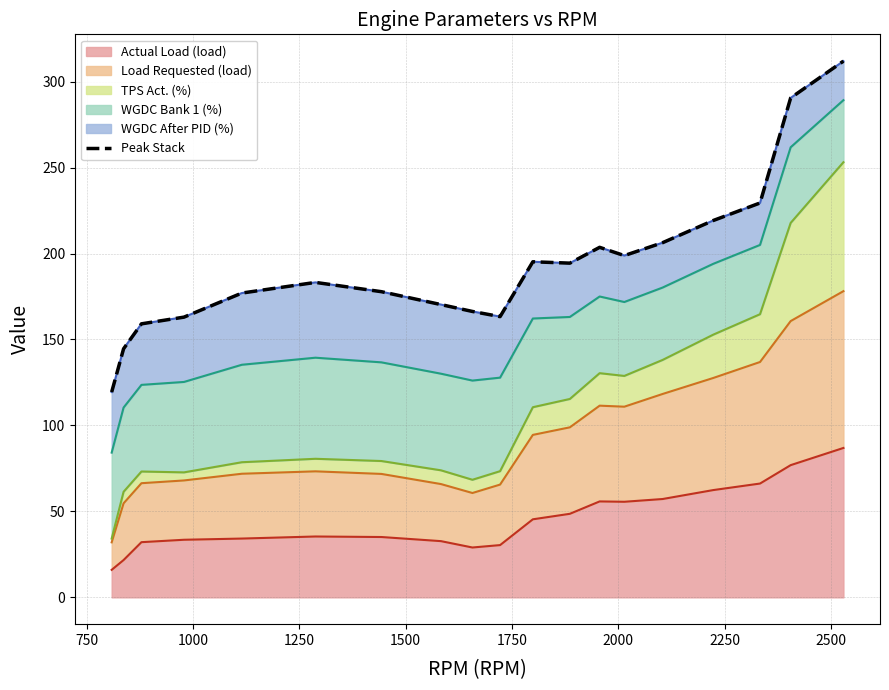

What is the minimum value for Actual Load (load)?

16.0